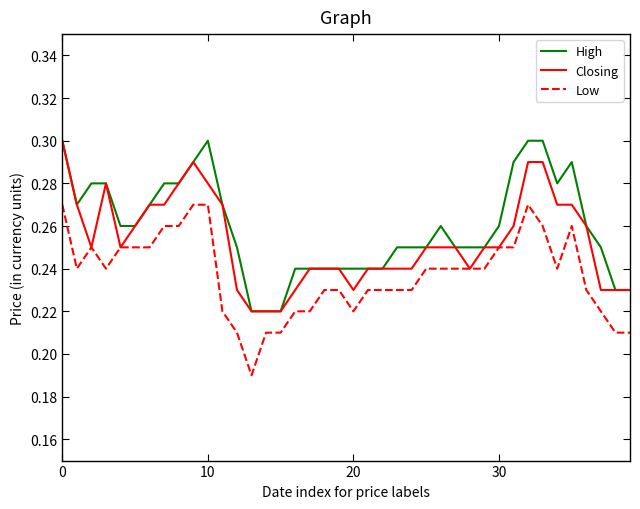

List the series in order of their overall mean, highest first.

High, Closing, Low